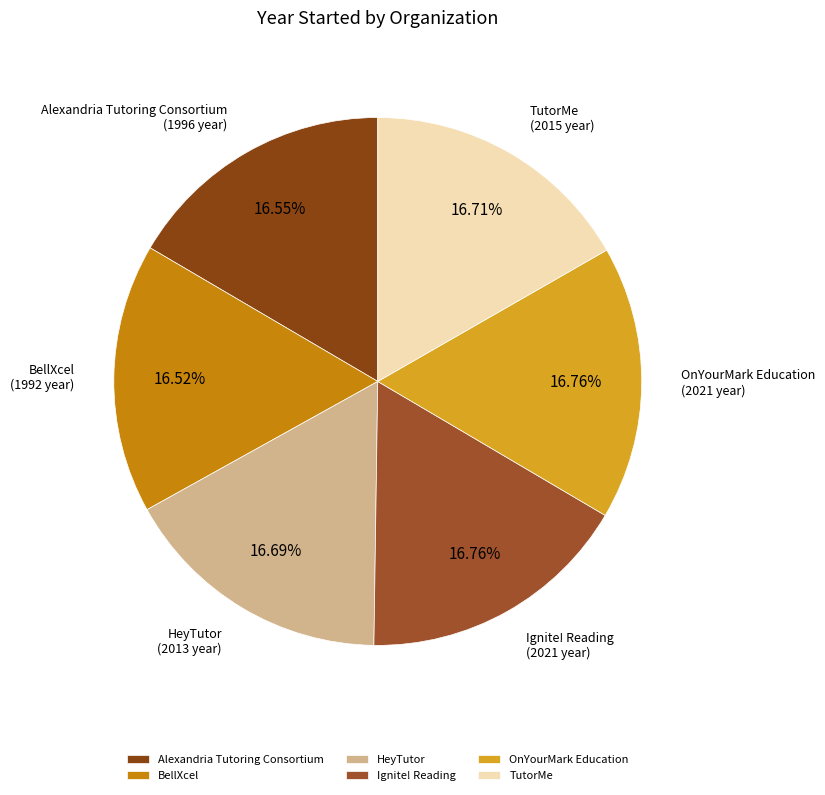

True or false: BellXcel accounts for 17% of the total.

True